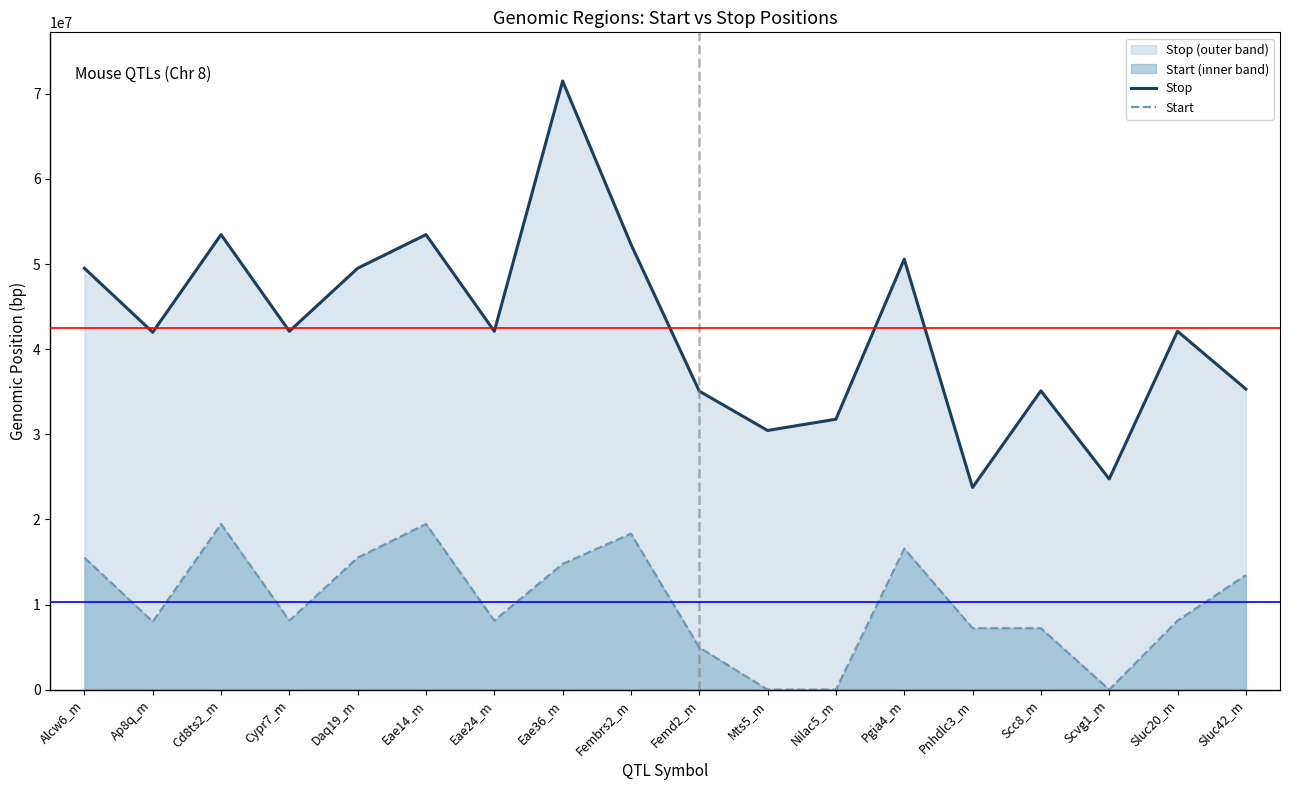

Count the number of categories in the chart.

18